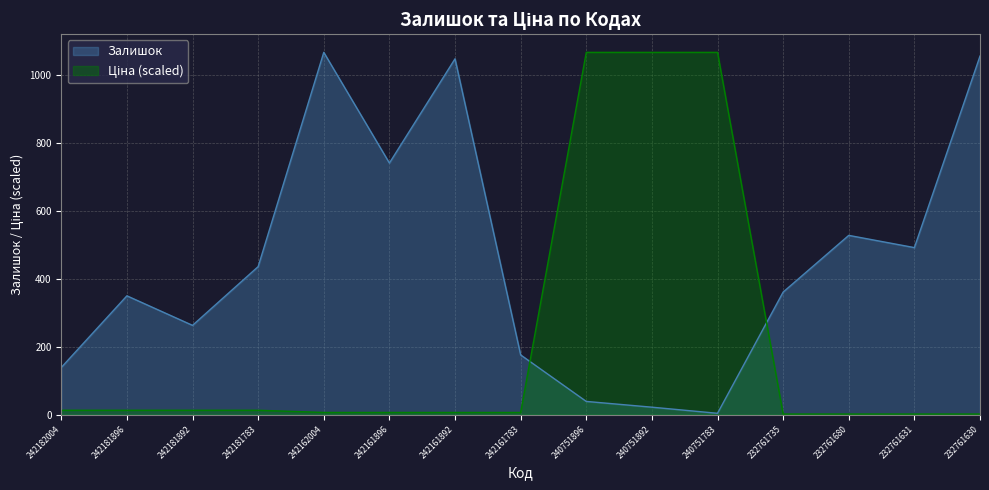

Where is Залишок nearest to the value 535?

232761680